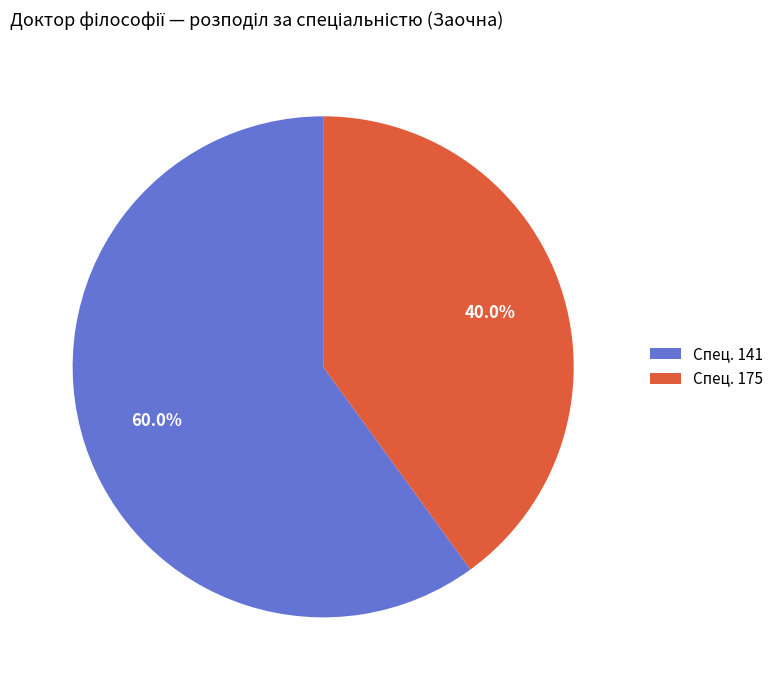

How many segments does this pie chart have?

2